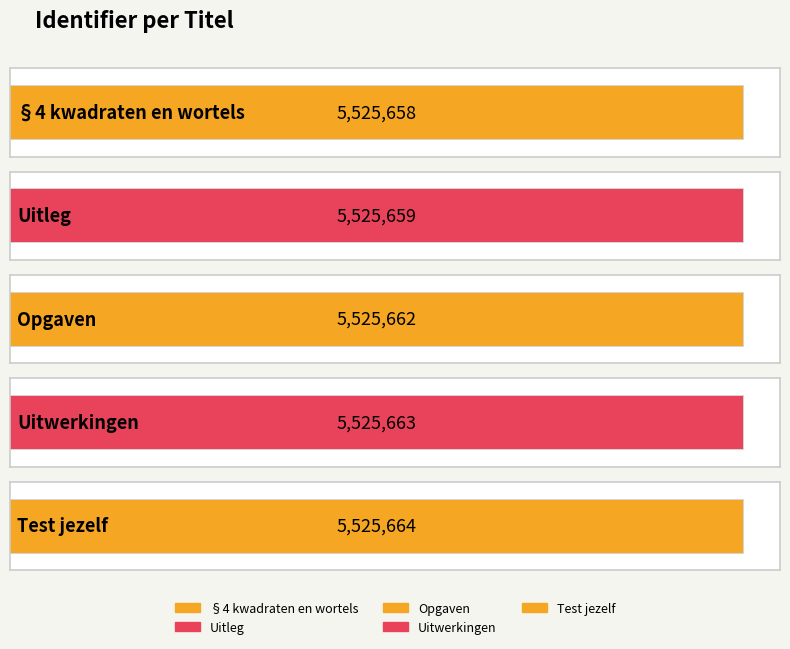

What is the ratio of the value at Uitleg to the value at Uitwerkingen?

1.0